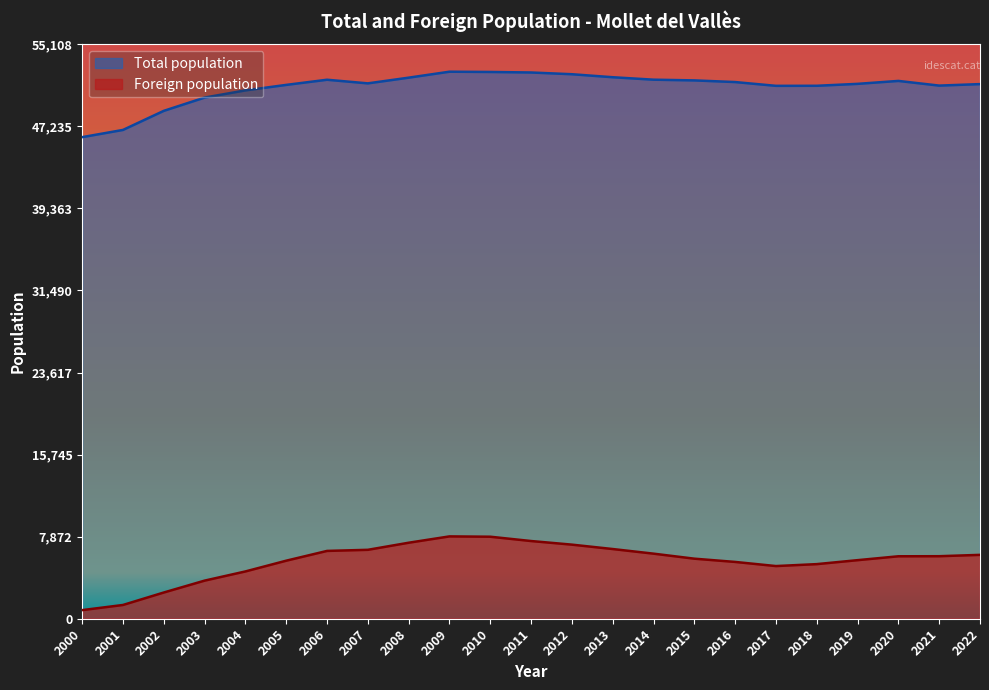

What is the minimum value for Total population?

46204